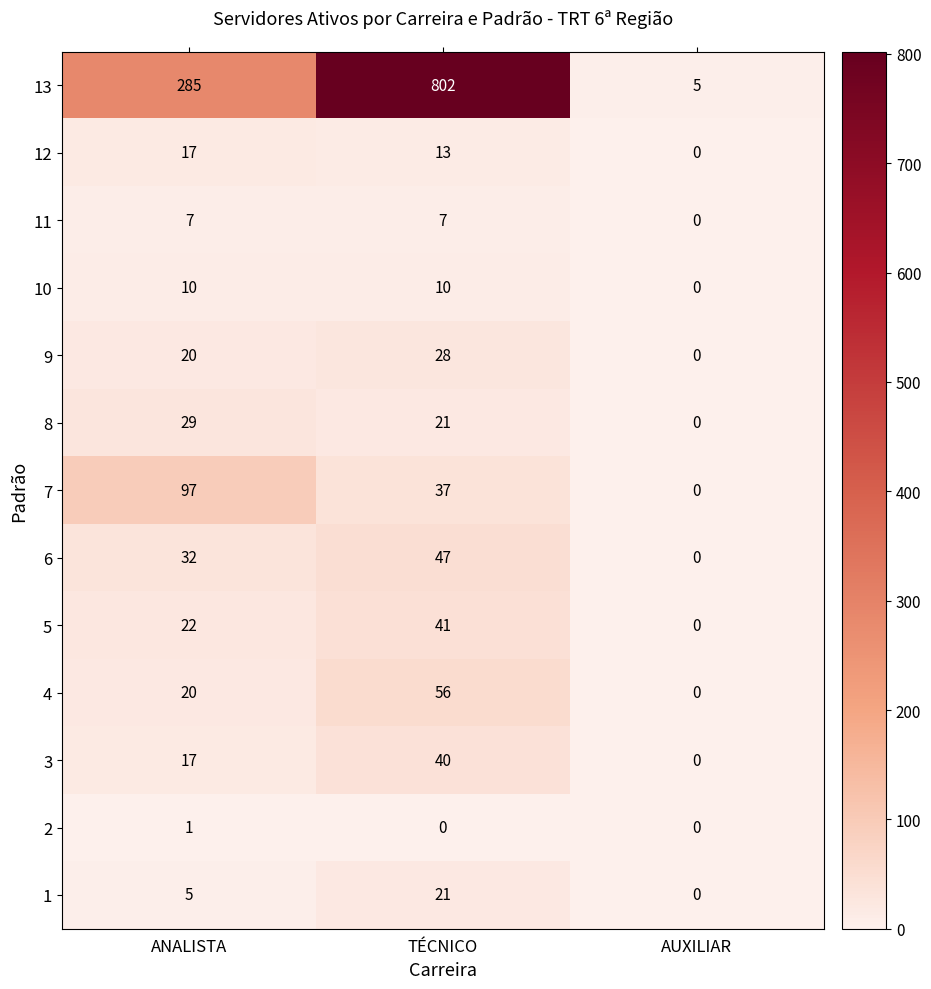

What is the average value of the 4 series?

25